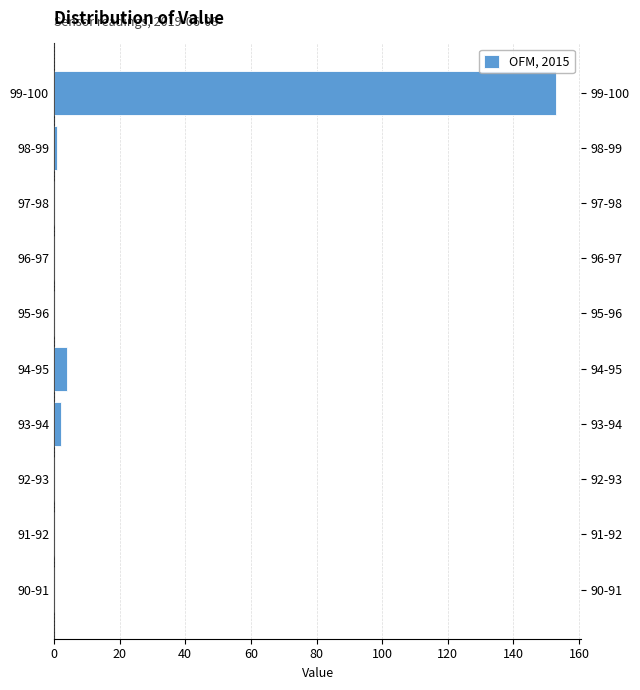

Reading bottom to top, list all the values displayed in this chart.

90-91=0	91-92=0	92-93=0	93-94=2	94-95=4	95-96=0	96-97=0	97-98=0	98-99=1	99-100=153